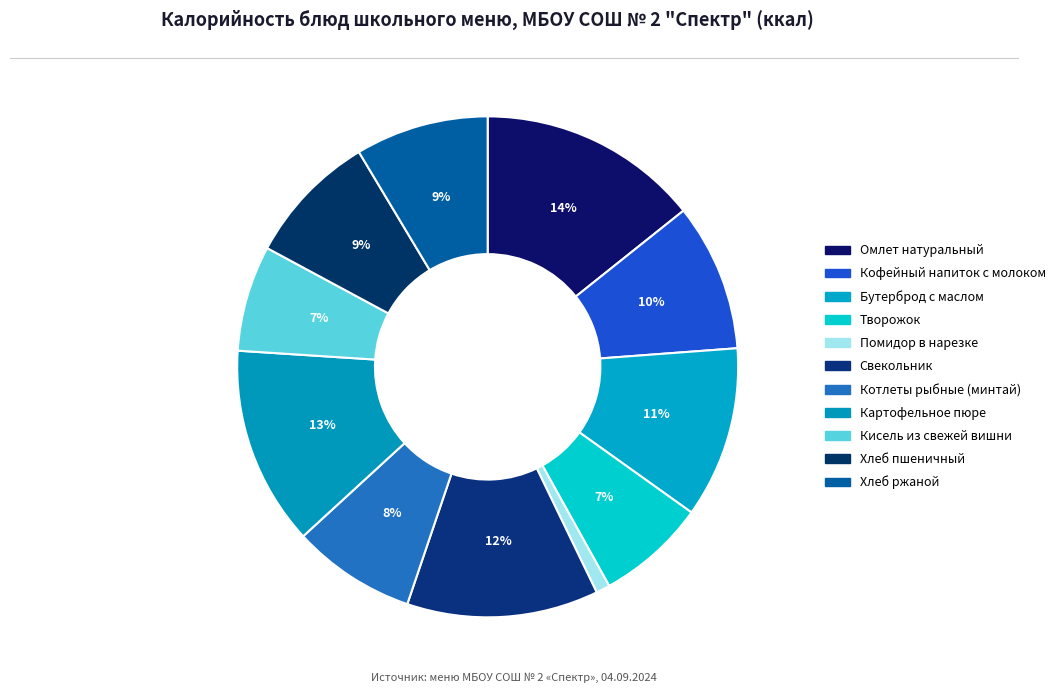

What is the smallest slice in the pie chart?

Помидор в нарезке